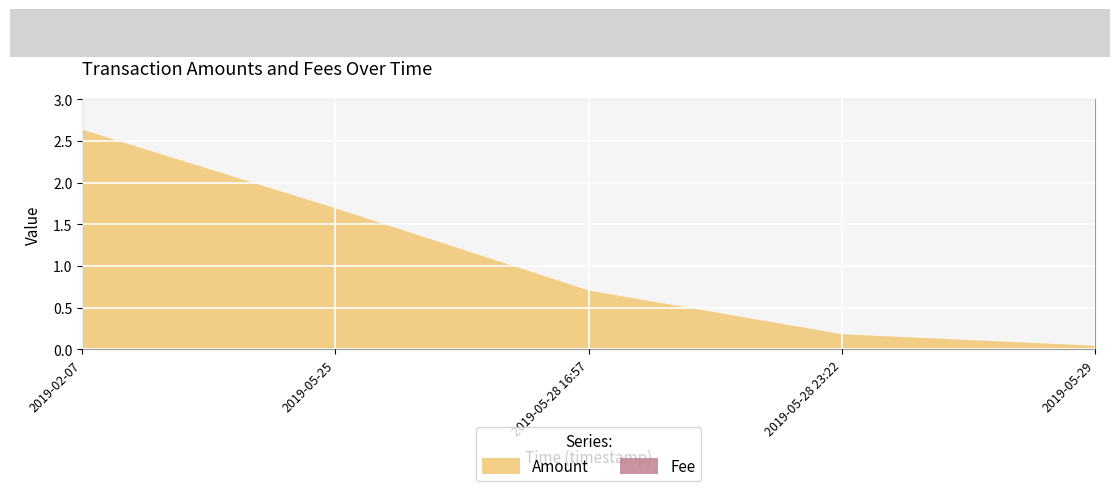

True or false: Amount has more than 2 interior local peaks.

False